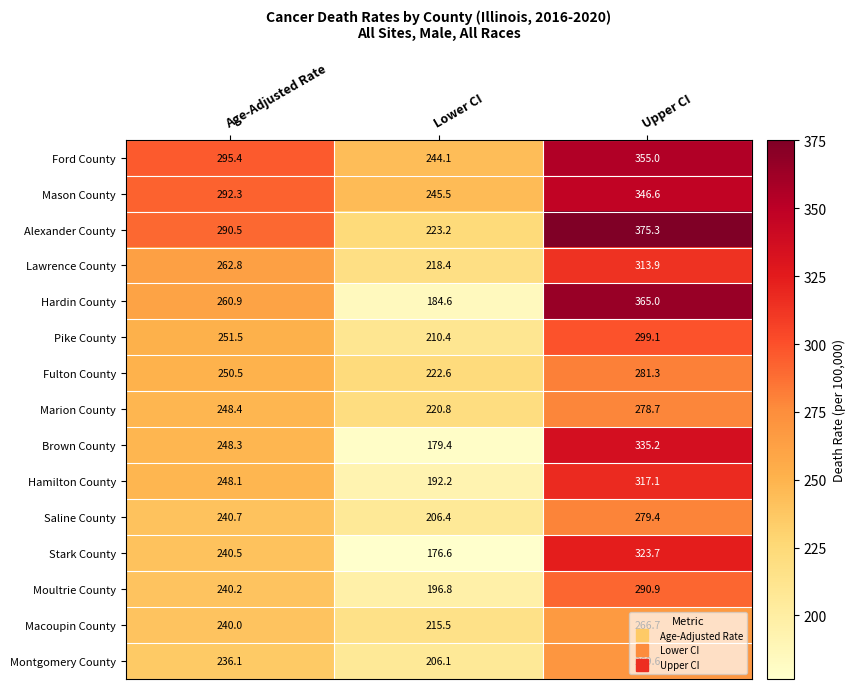

Which label corresponds to the smallest value in the chart?

Lower CI